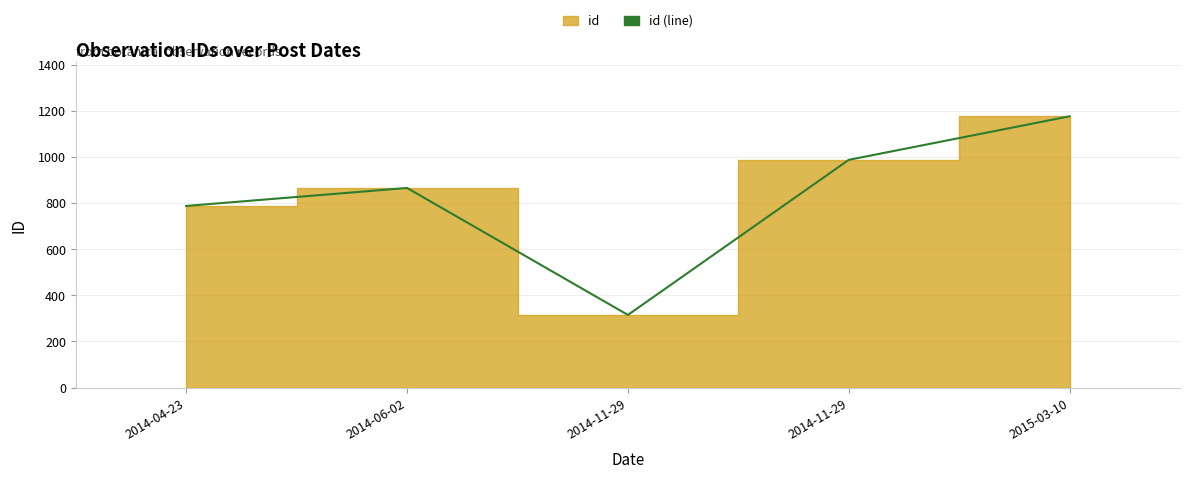

What is the average value?

827